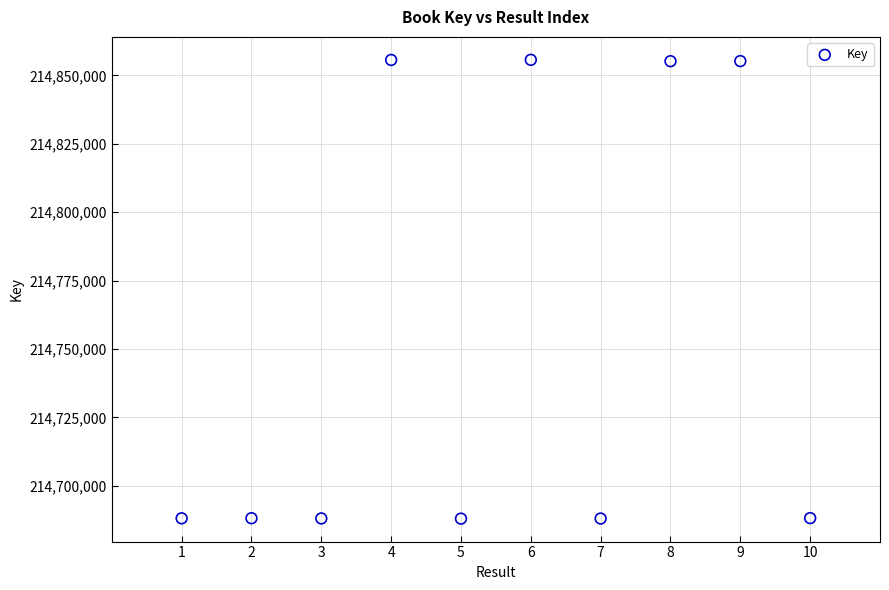

What is the average Y value?

214755002